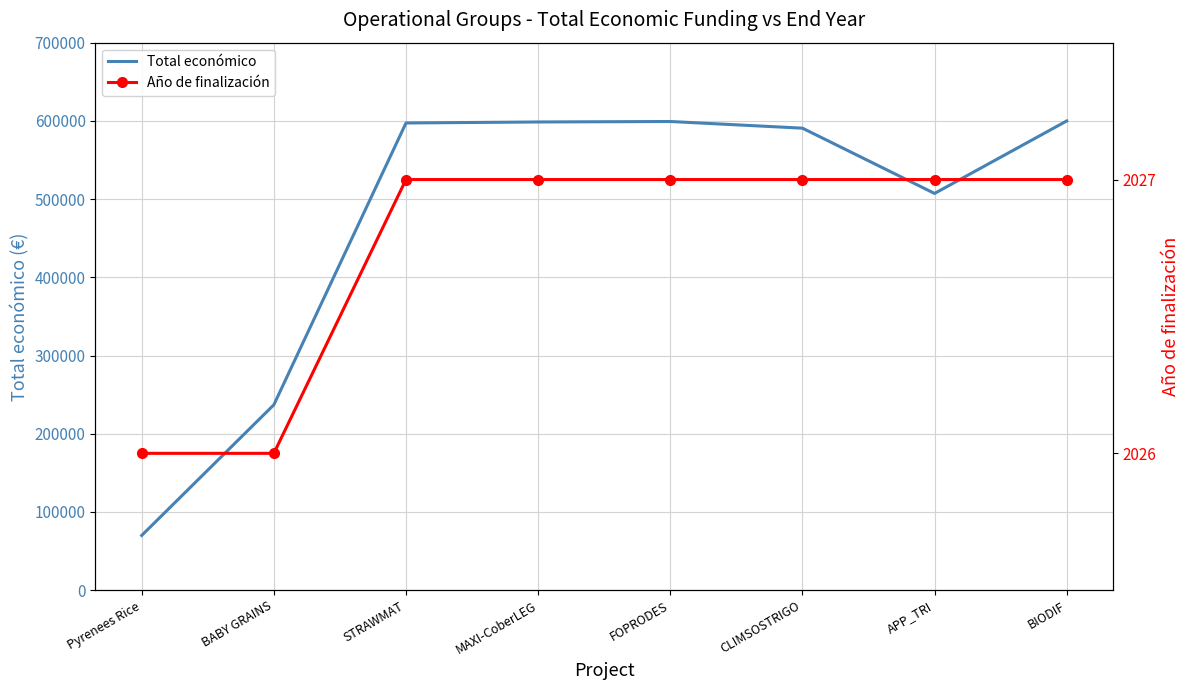

True or false: Total económico and Año de finalización cross at least once.

False